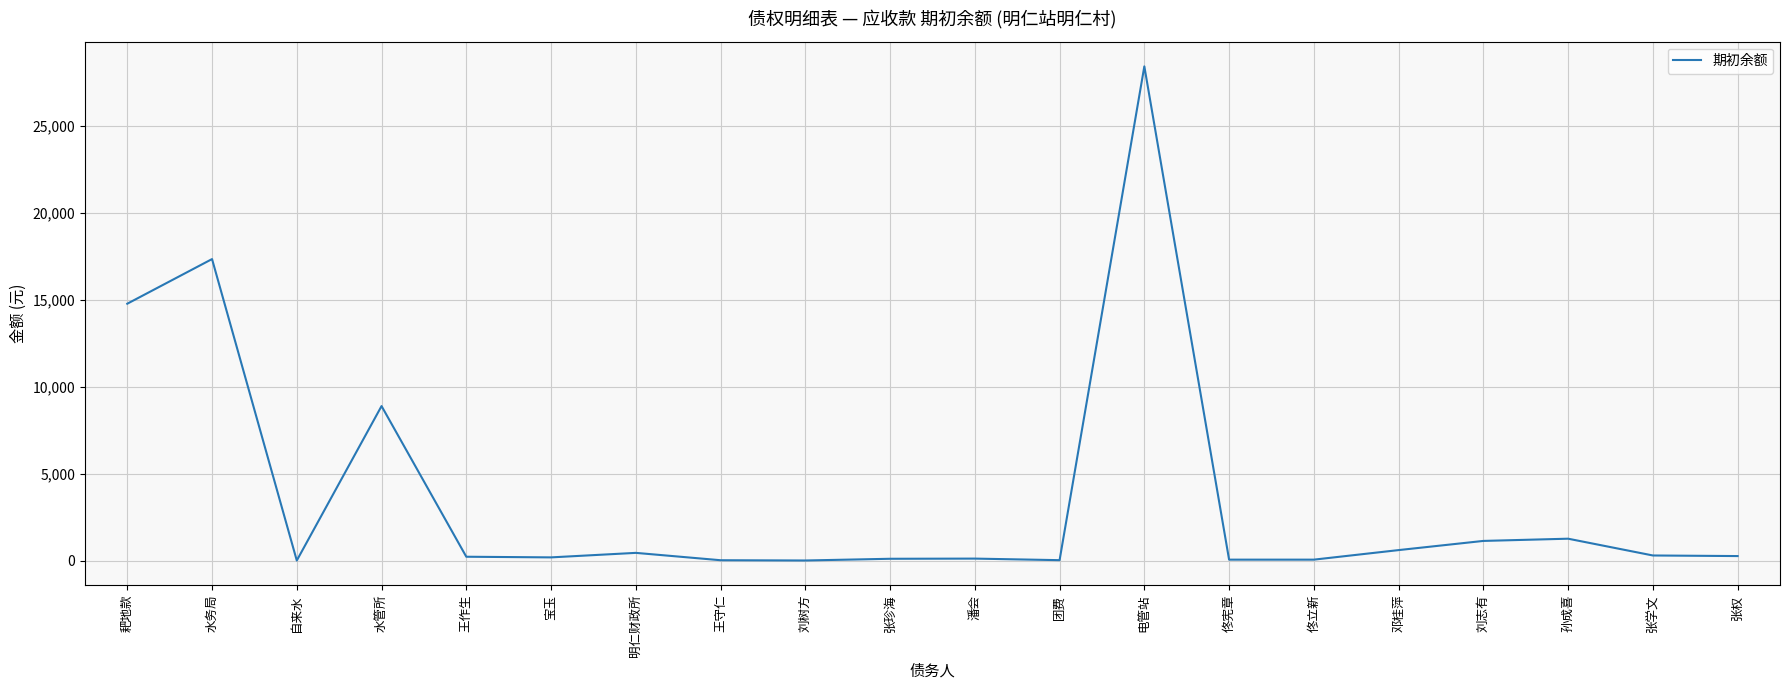

What is the change in value from 耙地款 to 水务局?

+2570.0